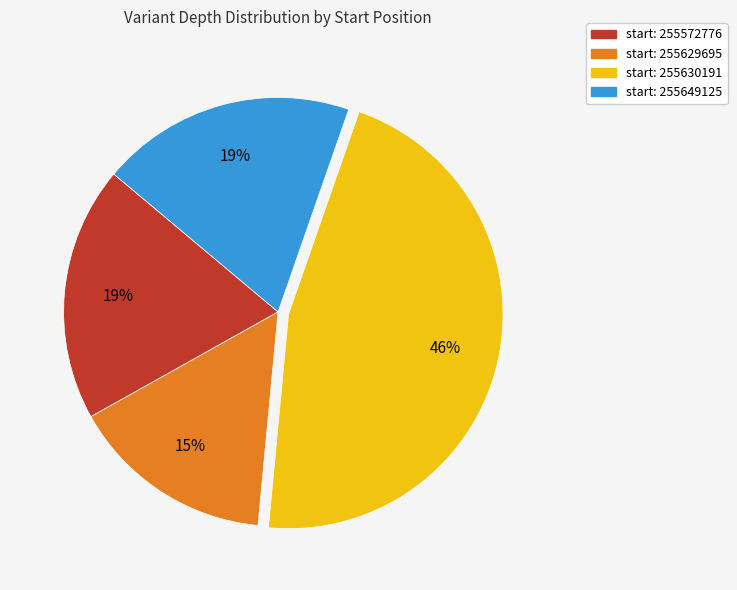

Is it true that start: 255649125 is 29% of the pie?

False